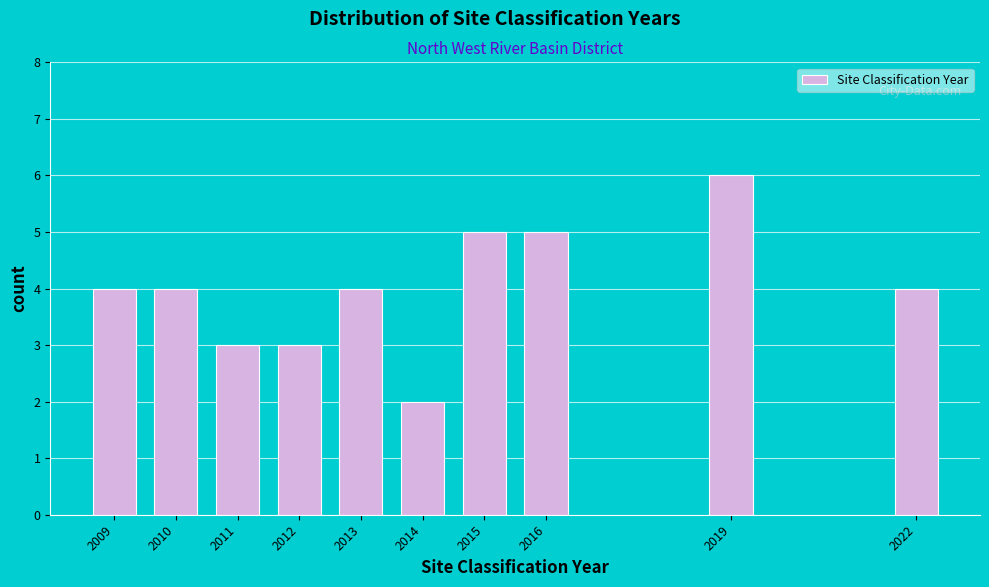

Reading right to left, what are all the values shown in this chart?

4	6	5	5	2	4	3	3	4	4